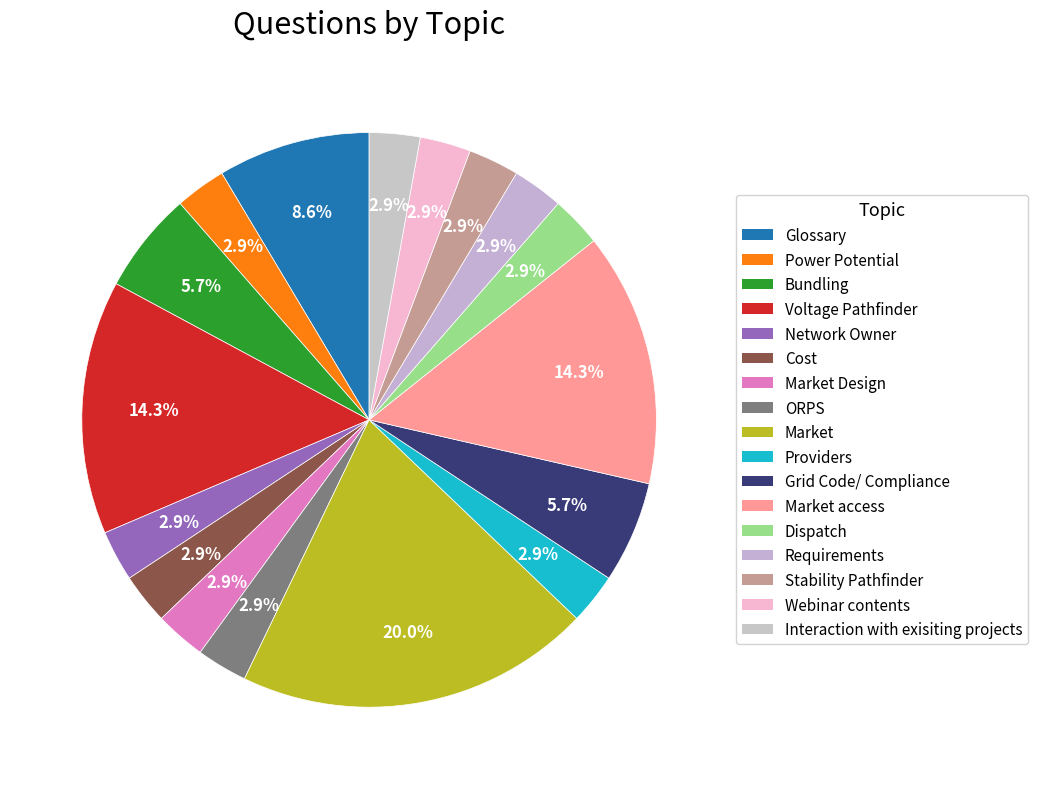

To the nearest percent, what is the difference between the largest and smallest slice percentages?

17%